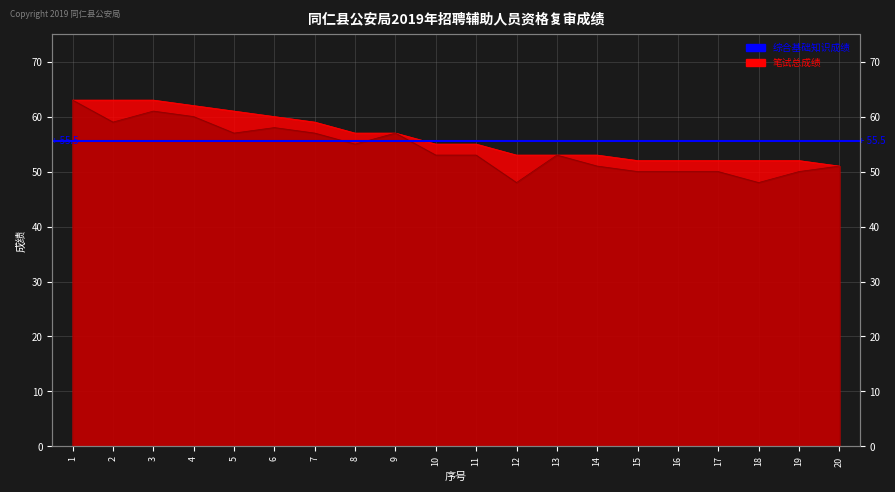

Read the 笔试总成绩 value at 11, to the nearest 5.

55